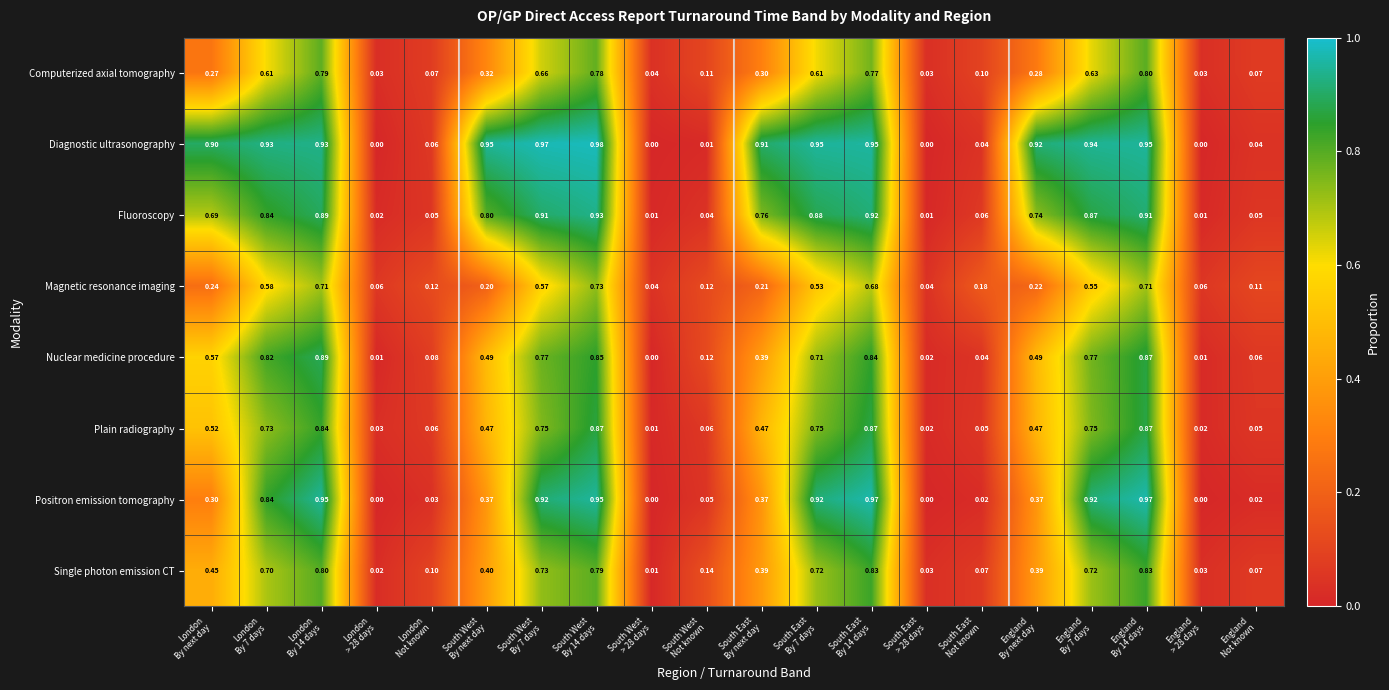

Which series has the largest total across all categories?

Diagnostic ultrasonography